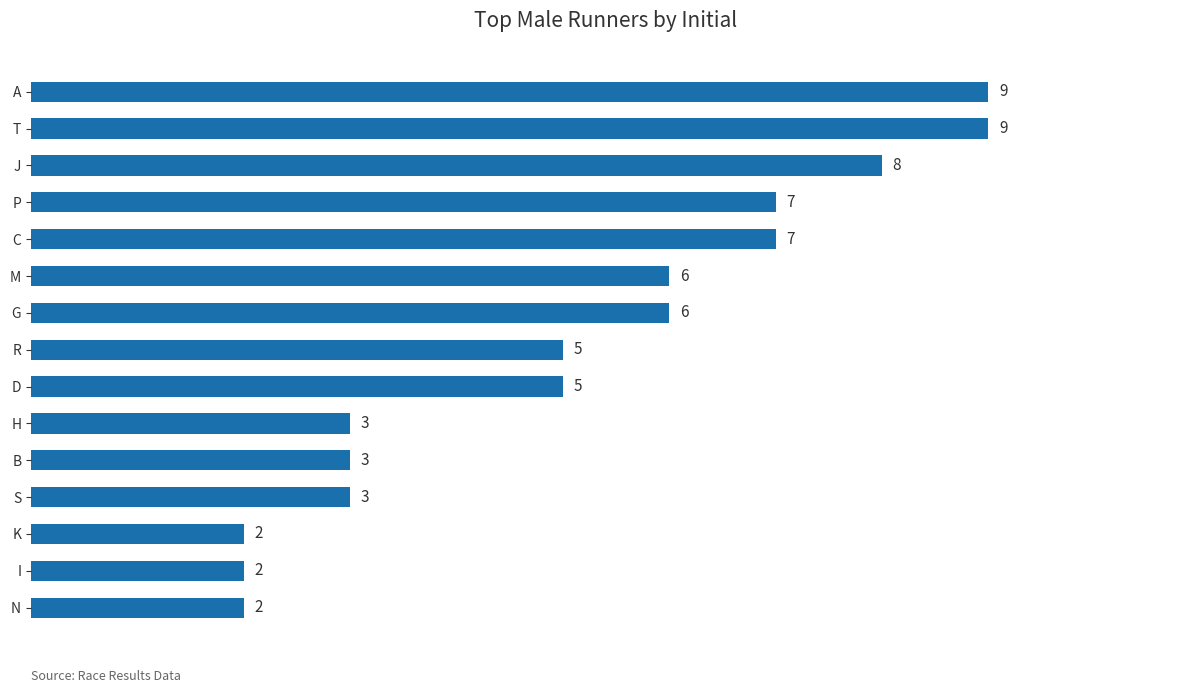

How many values are between 3 and 7?

9